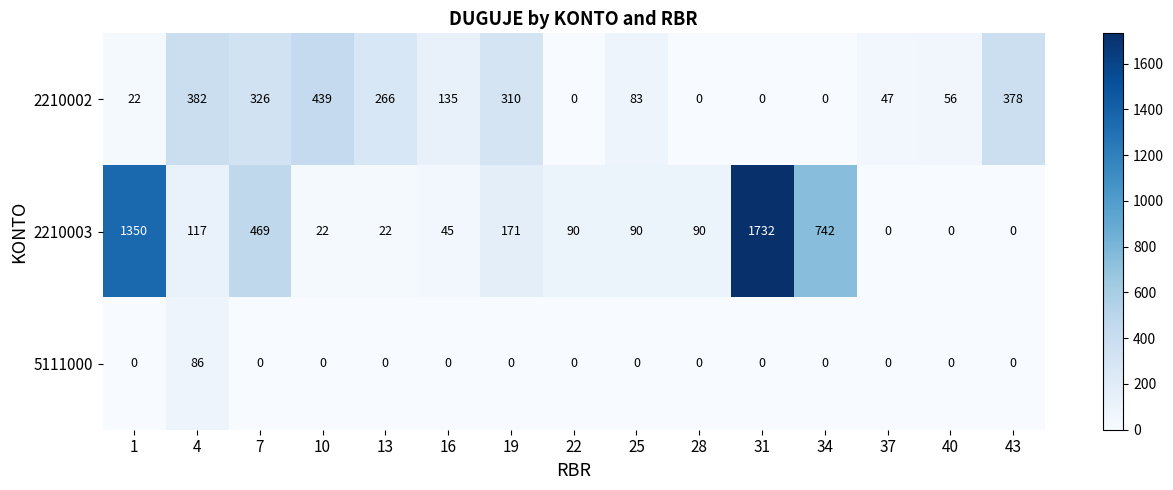

What is the difference between the highest and lowest values at 34?

742